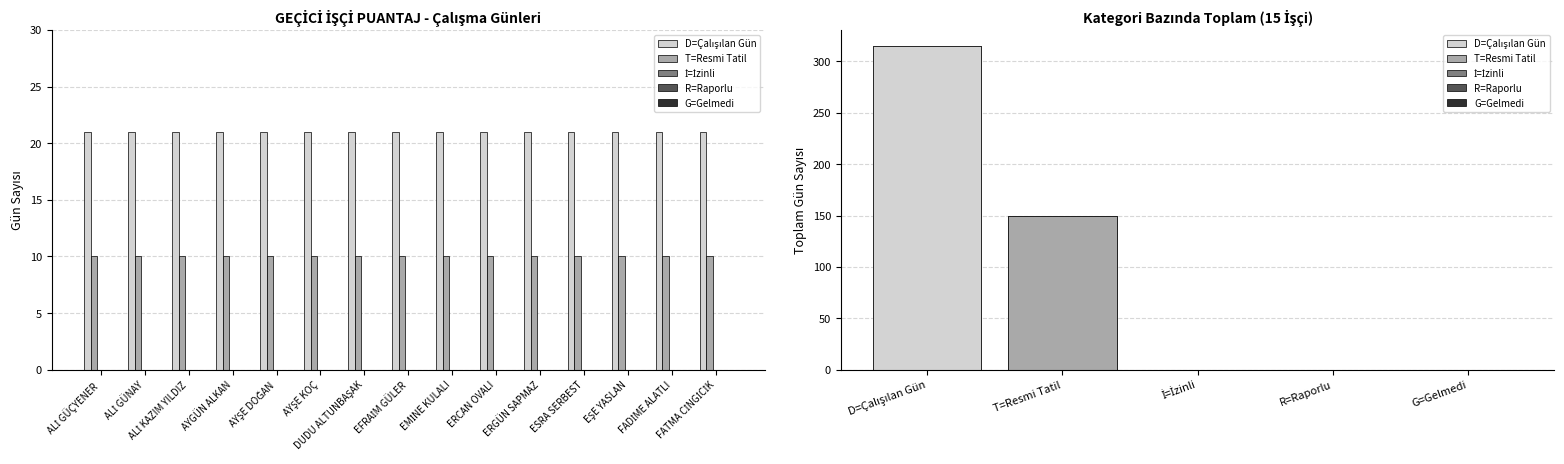

Reading left to right, extract all data points from this chart.

D=Çalışılan Gün: ALİ GÜÇYENER=21	ALİ GÜNAY=21	ALİ KAZIM YILDIZ=21	AYGÜN ALKAN=21	AYŞE DOĞAN=21	AYŞE KOÇ=21	DUDU ALTUNBAŞAK=21	EFRAİM GÜLER=21	EMİNE KULALI=21	ERCAN OVALI=21	ERGÜN SAPMAZ=21	ESRA SERBEST=21	EŞE YASLAN=21	FADİME ALATLI=21	FATMA CİNGİCİK=21
T=Resmi Tatil: ALİ GÜÇYENER=10	ALİ GÜNAY=10	ALİ KAZIM YILDIZ=10	AYGÜN ALKAN=10	AYŞE DOĞAN=10	AYŞE KOÇ=10	DUDU ALTUNBAŞAK=10	EFRAİM GÜLER=10	EMİNE KULALI=10	ERCAN OVALI=10	ERGÜN SAPMAZ=10	ESRA SERBEST=10	EŞE YASLAN=10	FADİME ALATLI=10	FATMA CİNGİCİK=10
İ=İzinli: ALİ GÜÇYENER=0	ALİ GÜNAY=0	ALİ KAZIM YILDIZ=0	AYGÜN ALKAN=0	AYŞE DOĞAN=0	AYŞE KOÇ=0	DUDU ALTUNBAŞAK=0	EFRAİM GÜLER=0	EMİNE KULALI=0	ERCAN OVALI=0	ERGÜN SAPMAZ=0	ESRA SERBEST=0	EŞE YASLAN=0	FADİME ALATLI=0	FATMA CİNGİCİK=0
R=Raporlu: ALİ GÜÇYENER=0	ALİ GÜNAY=0	ALİ KAZIM YILDIZ=0	AYGÜN ALKAN=0	AYŞE DOĞAN=0	AYŞE KOÇ=0	DUDU ALTUNBAŞAK=0	EFRAİM GÜLER=0	EMİNE KULALI=0	ERCAN OVALI=0	ERGÜN SAPMAZ=0	ESRA SERBEST=0	EŞE YASLAN=0	FADİME ALATLI=0	FATMA CİNGİCİK=0
G=Gelmedi: ALİ GÜÇYENER=0	ALİ GÜNAY=0	ALİ KAZIM YILDIZ=0	AYGÜN ALKAN=0	AYŞE DOĞAN=0	AYŞE KOÇ=0	DUDU ALTUNBAŞAK=0	EFRAİM GÜLER=0	EMİNE KULALI=0	ERCAN OVALI=0	ERGÜN SAPMAZ=0	ESRA SERBEST=0	EŞE YASLAN=0	FADİME ALATLI=0	FATMA CİNGİCİK=0